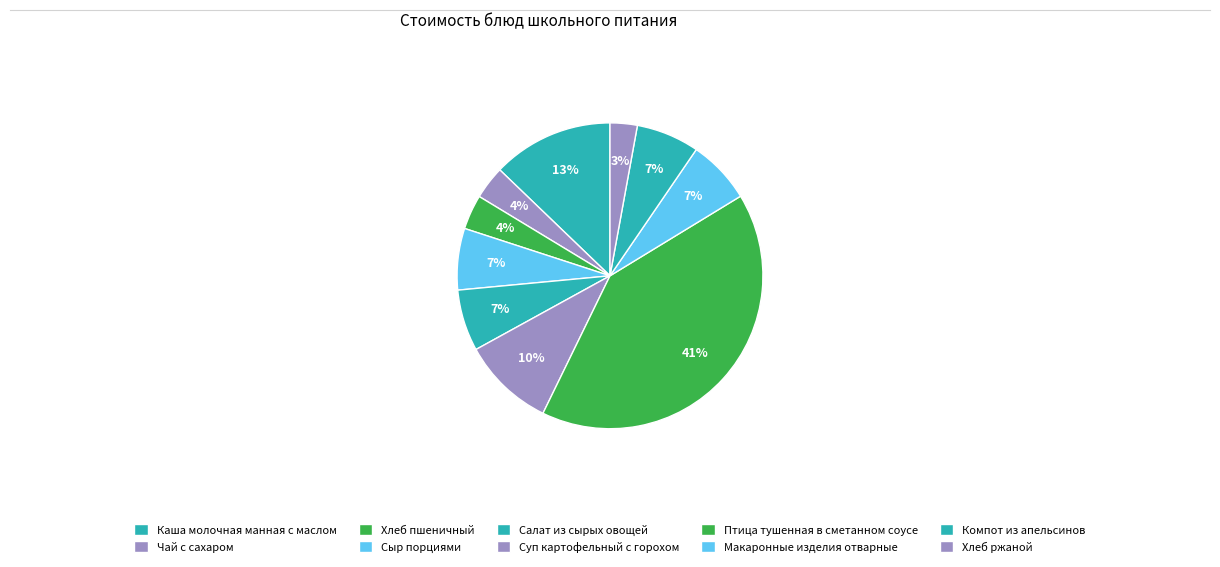

To the nearest percent, what is the combined percentage of Суп картофельный с горохом and Хлеб ржаной?

13%